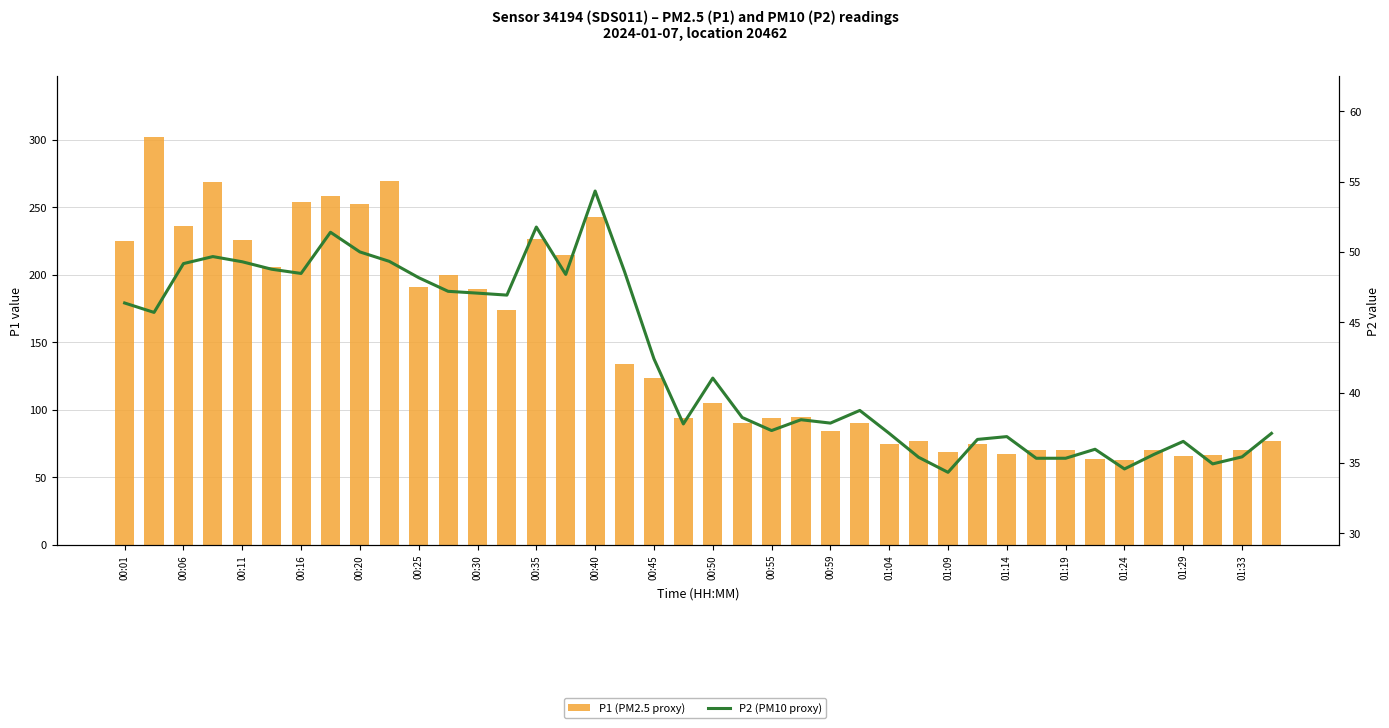

Where does the P2 (PM10 proxy) series first go above 41?

00:01